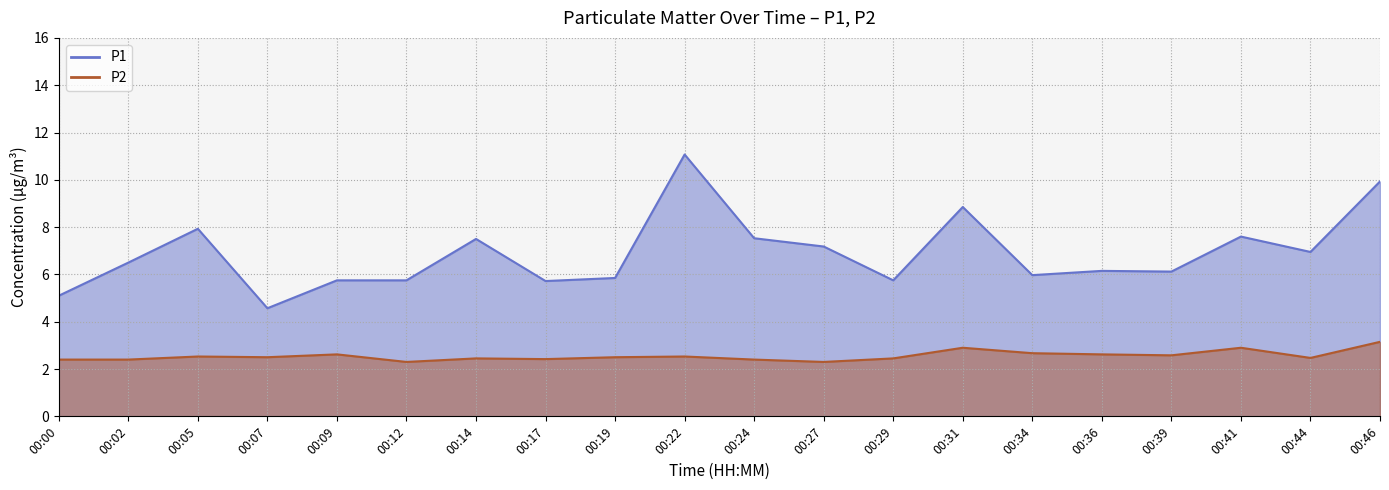

How many interior local peaks does the P2 series have?

6